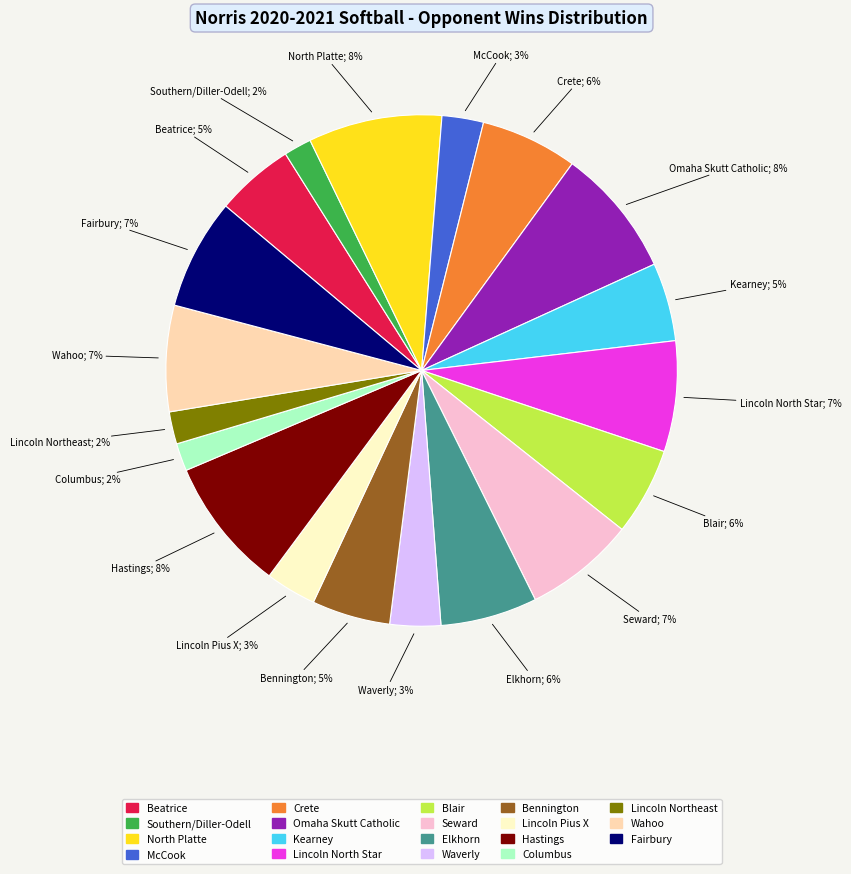

Is the sum of Kearney and Wahoo greater than half?

No